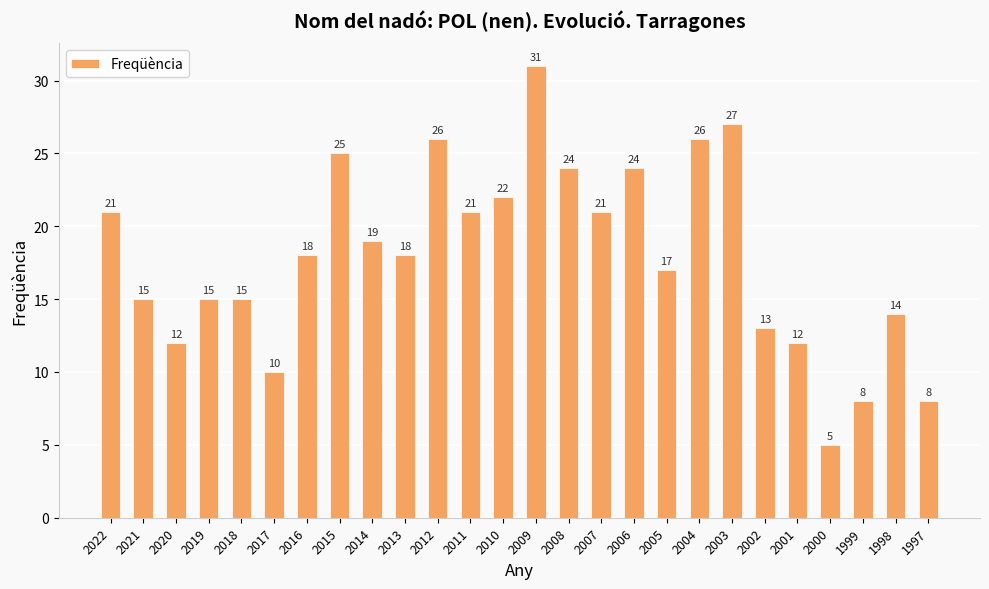

Does the chart contain stacked bars?

No